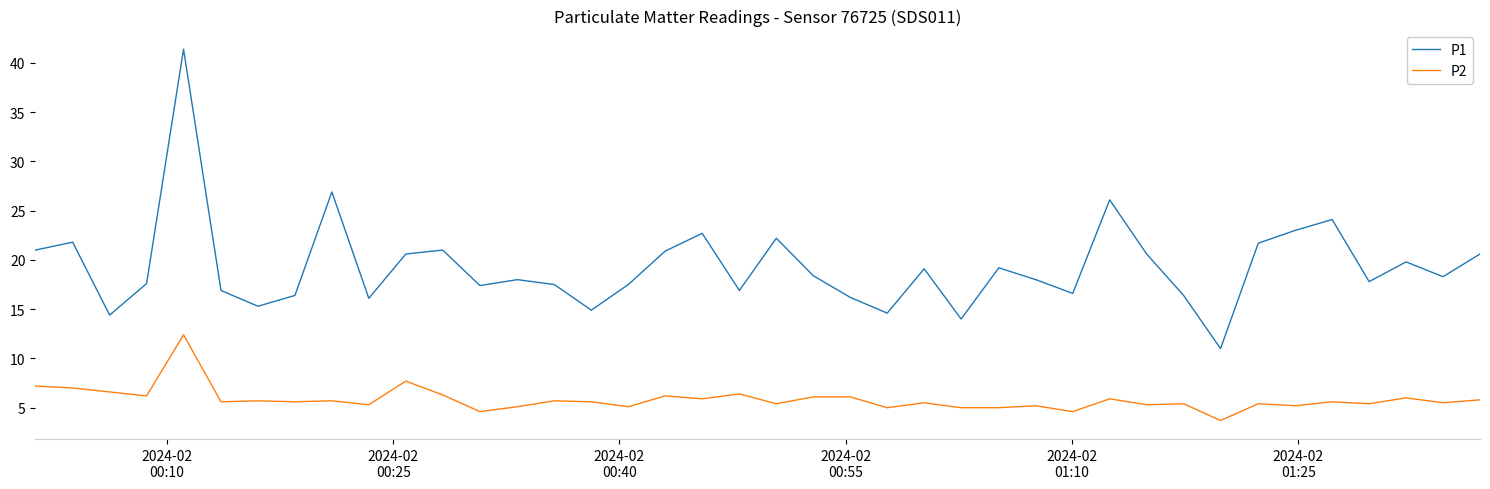

List the series in order of their peak value, lowest first.

P2, P1